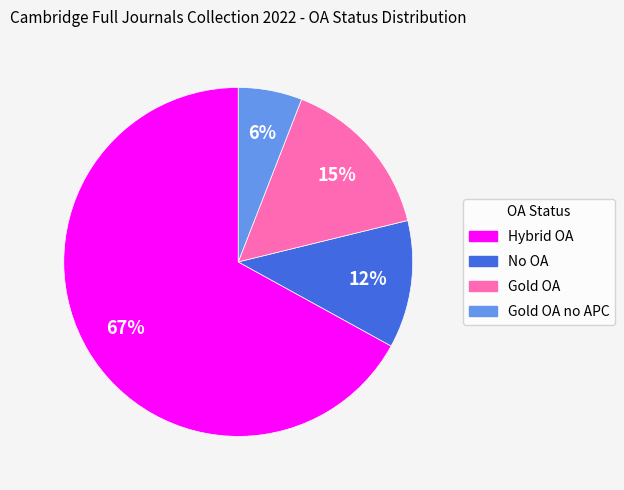

How many segments does this pie chart have?

4